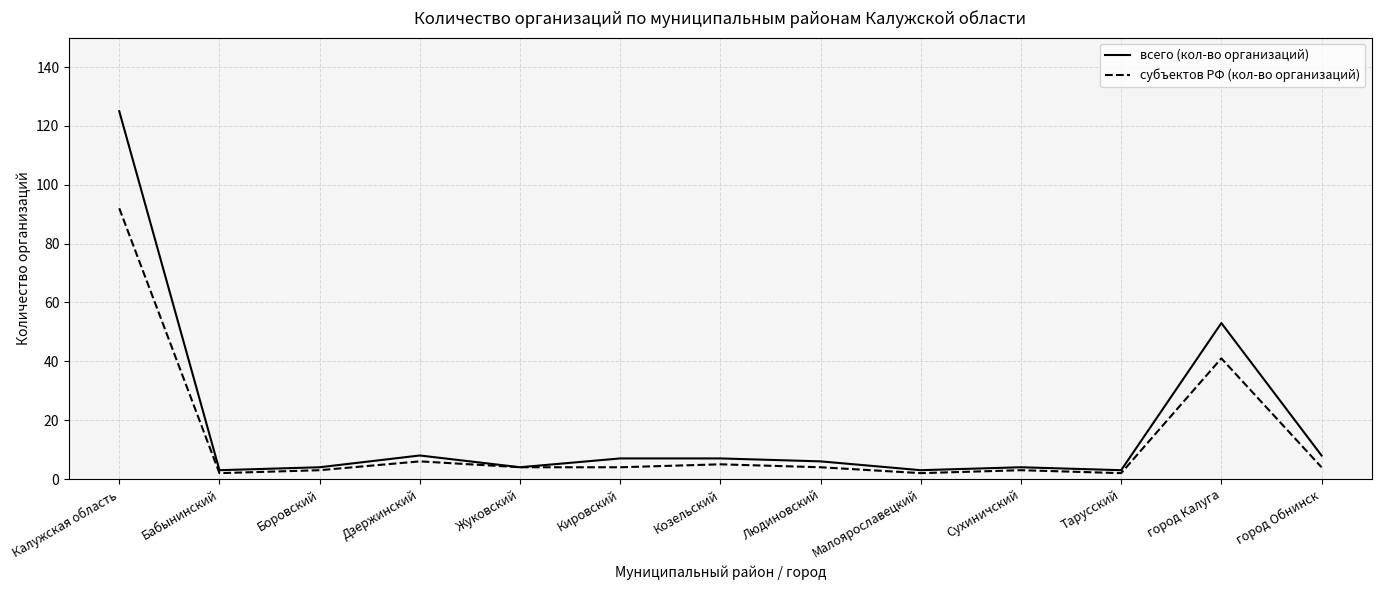

True or false: всего (кол-во организаций) has a value of 8 at город Обнинск.

True